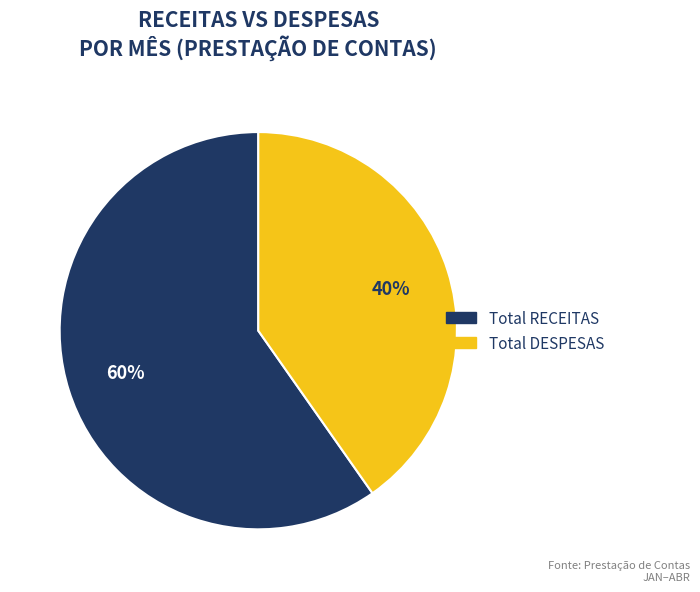

Does any single category account for the majority?

Yes